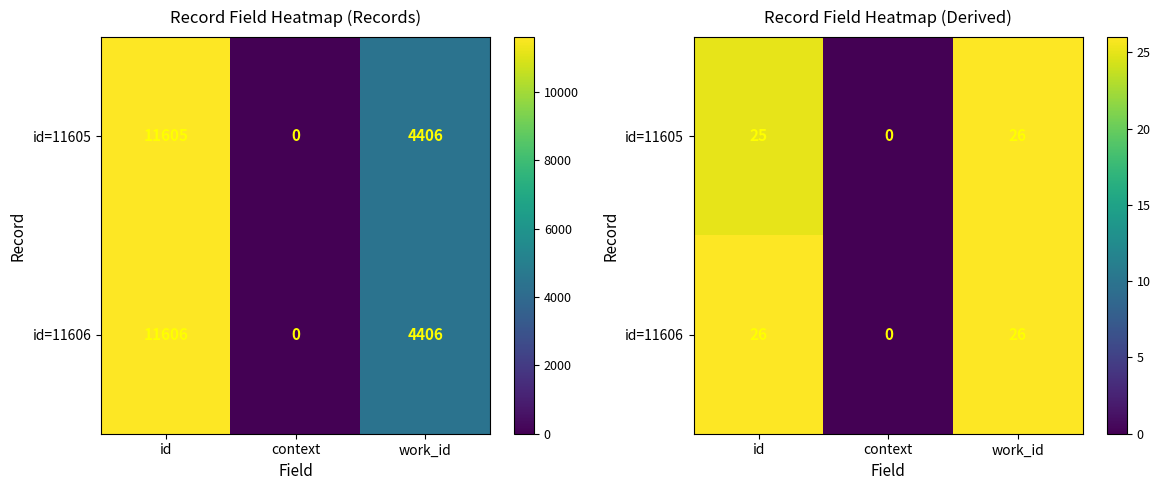

What is the difference between the id=11605 values at work_id and id?

1